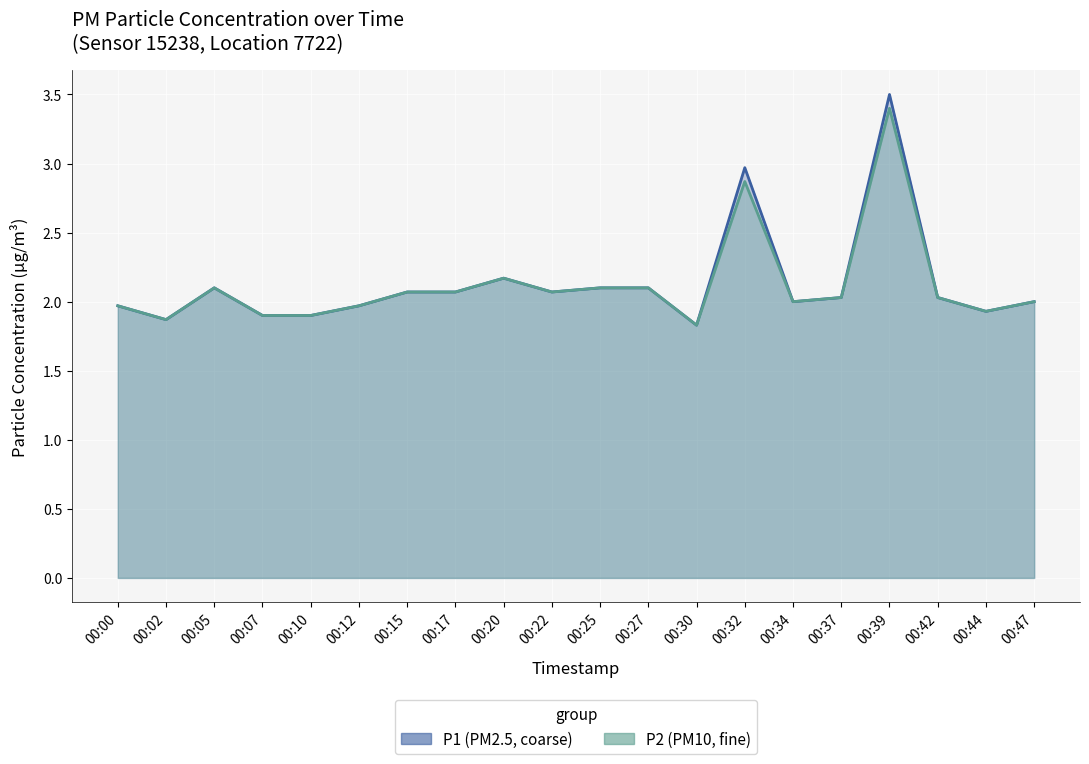

Is it true that P1 equals 1.9 at 00:02?

True